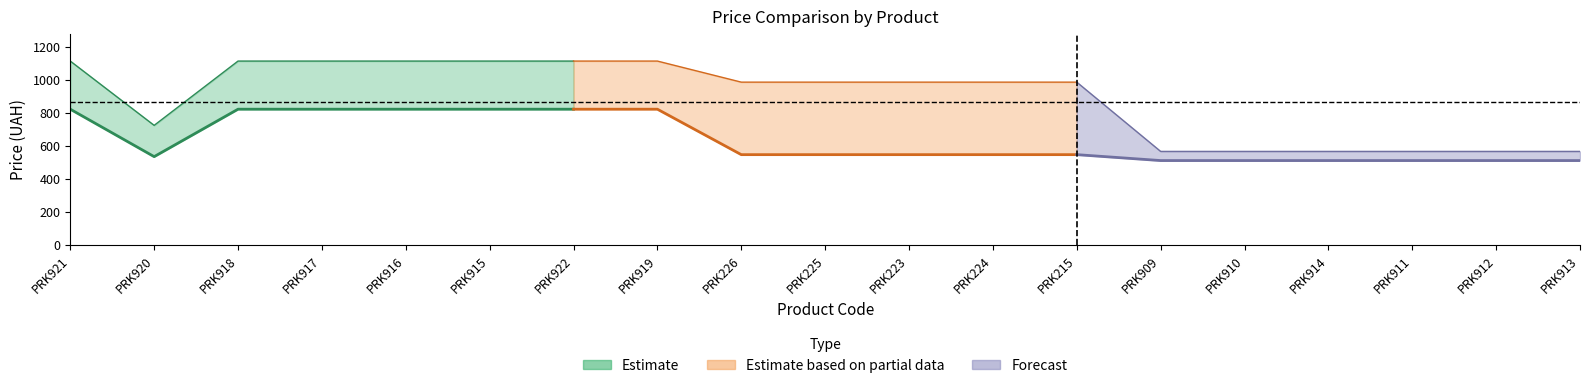

What is the maximum value for Доп. ціна?

1114.0